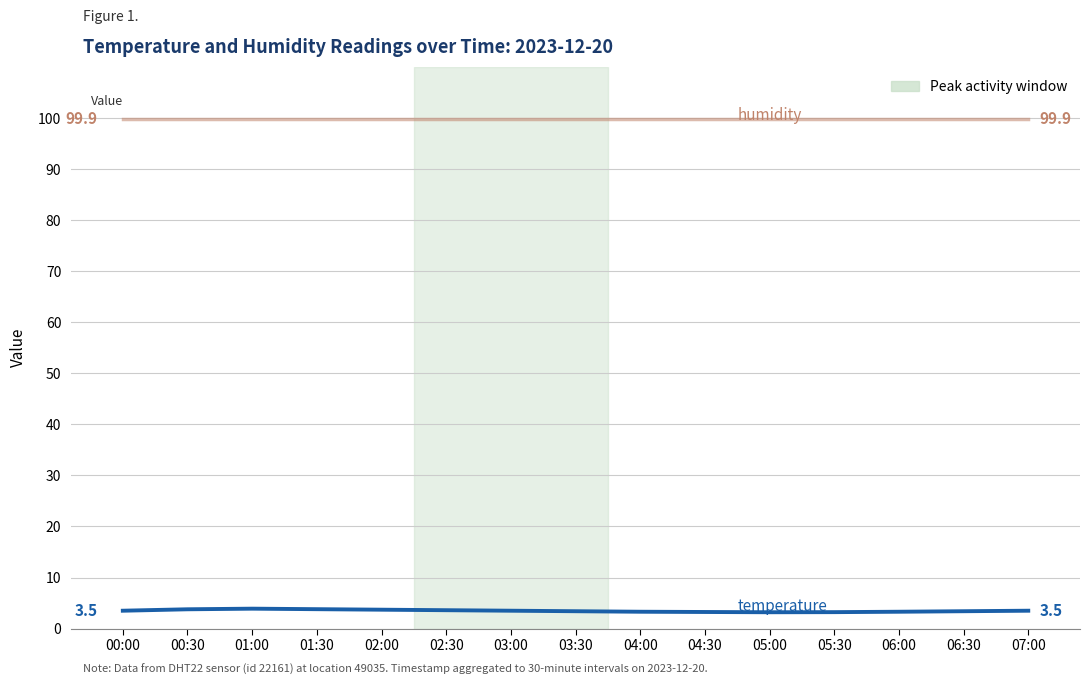

What position from the left is 07:00?

15